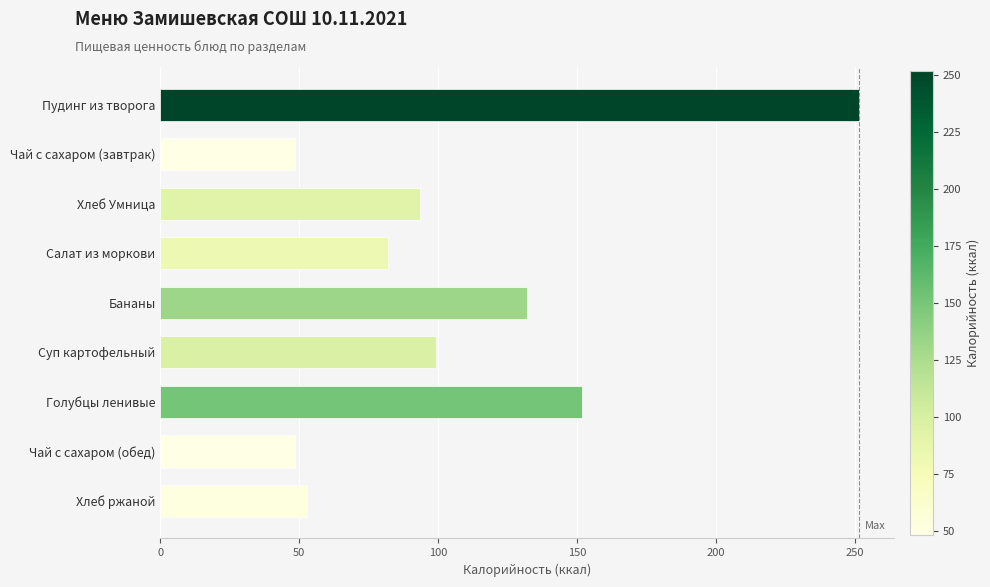

The chart shows a value of 199.7 at Голубцы ленивые. True or false?

False